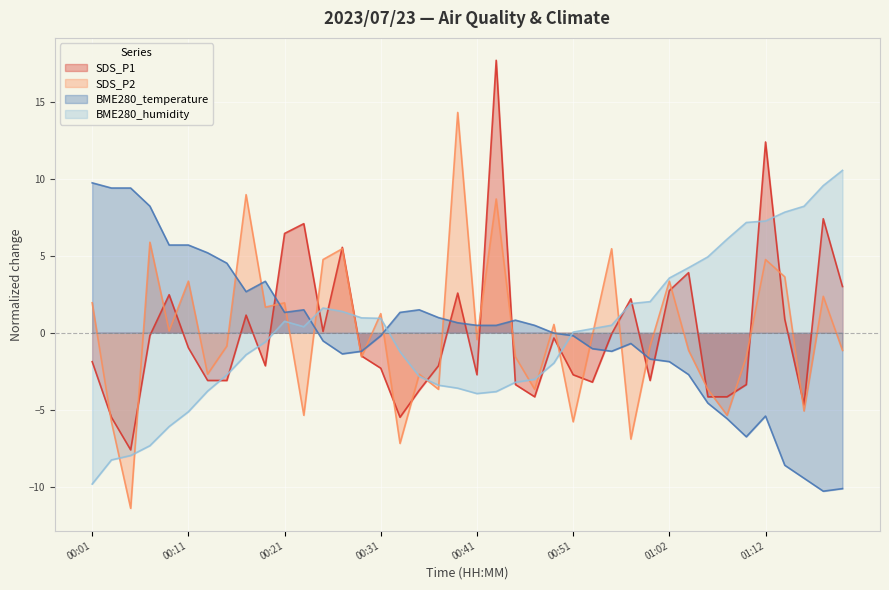

Reading left to right, extract all data points from this chart.

SDS_P1: 00:01=-1.9	00:03=-5.5	00:05=-7.6	00:07=-0.2	00:09=2.5	00:11=-1.0	00:13=-3.1	00:15=-3.1	00:17=1.1	00:19=-2.1	00:21=6.5	00:23=7.1	00:25=0.1	00:27=5.6	00:29=-1.5	00:31=-2.3	00:33=-5.5	00:35=-3.7	00:37=-2.1	00:39=2.6	00:41=-2.7	00:43=17.7	00:45=-3.4	00:47=-4.2	00:49=-0.3	00:51=-2.7	00:53=-3.2	00:55=-0.1	00:58=2.2	01:00=-3.1	01:02=2.7	01:04=3.9	01:06=-4.2	01:08=-4.2	01:10=-3.4	01:12=12.4	01:14=0.9	01:16=-4.7	01:18=7.4	01:20=3.0
SDS_P2: 00:01=1.9	00:03=-5.8	00:05=-11.4	00:07=5.9	00:09=0.1	00:11=3.4	00:13=-2.7	00:15=-0.9	00:17=9.0	00:19=1.7	00:21=1.9	00:23=-5.4	00:25=4.8	00:27=5.5	00:29=-1.6	00:31=1.2	00:33=-7.2	00:35=-2.7	00:37=-3.7	00:39=14.3	00:41=-0.4	00:43=8.7	00:45=-1.6	00:47=-3.7	00:49=0.5	00:51=-5.8	00:53=-0.2	00:55=5.5	00:58=-6.9	01:00=-0.9	01:02=3.4	01:04=-1.1	01:06=-3.7	01:08=-5.4	01:10=-1.6	01:12=4.8	01:14=3.6	01:16=-5.1	01:18=2.4	01:20=-1.1
BME280_temperature: 00:01=9.7	00:03=9.4	00:05=9.4	00:07=8.2	00:09=5.7	00:11=5.7	00:13=5.2	00:15=4.5	00:17=2.7	00:19=3.3	00:21=1.3	00:23=1.5	00:25=-0.5	00:27=-1.4	00:29=-1.2	00:31=-0.2	00:33=1.3	00:35=1.5	00:37=1.0	00:39=0.7	00:41=0.5	00:43=0.5	00:45=0.8	00:47=0.5	00:49=-0.0	00:51=-0.2	00:53=-1.0	00:55=-1.2	00:58=-0.7	01:00=-1.7	01:02=-1.9	01:04=-2.7	01:06=-4.6	01:08=-5.6	01:10=-6.8	01:12=-5.4	01:14=-8.6	01:16=-9.4	01:18=-10.3	01:20=-10.1
BME280_humidity: 00:01=-9.8	00:03=-8.3	00:05=-8.0	00:07=-7.3	00:09=-6.1	00:11=-5.1	00:13=-3.8	00:15=-2.7	00:17=-1.4	00:19=-0.6	00:21=0.7	00:23=0.4	00:25=1.6	00:27=1.4	00:29=1.0	00:31=0.9	00:33=-1.2	00:35=-2.8	00:37=-3.4	00:39=-3.6	00:41=-3.9	00:43=-3.8	00:45=-3.2	00:47=-3.0	00:49=-2.0	00:51=0.0	00:53=0.3	00:55=0.5	00:58=1.9	01:00=2.0	01:02=3.6	01:04=4.2	01:06=4.9	01:08=6.1	01:10=7.2	01:12=7.3	01:14=7.8	01:16=8.2	01:18=9.6	01:20=10.6